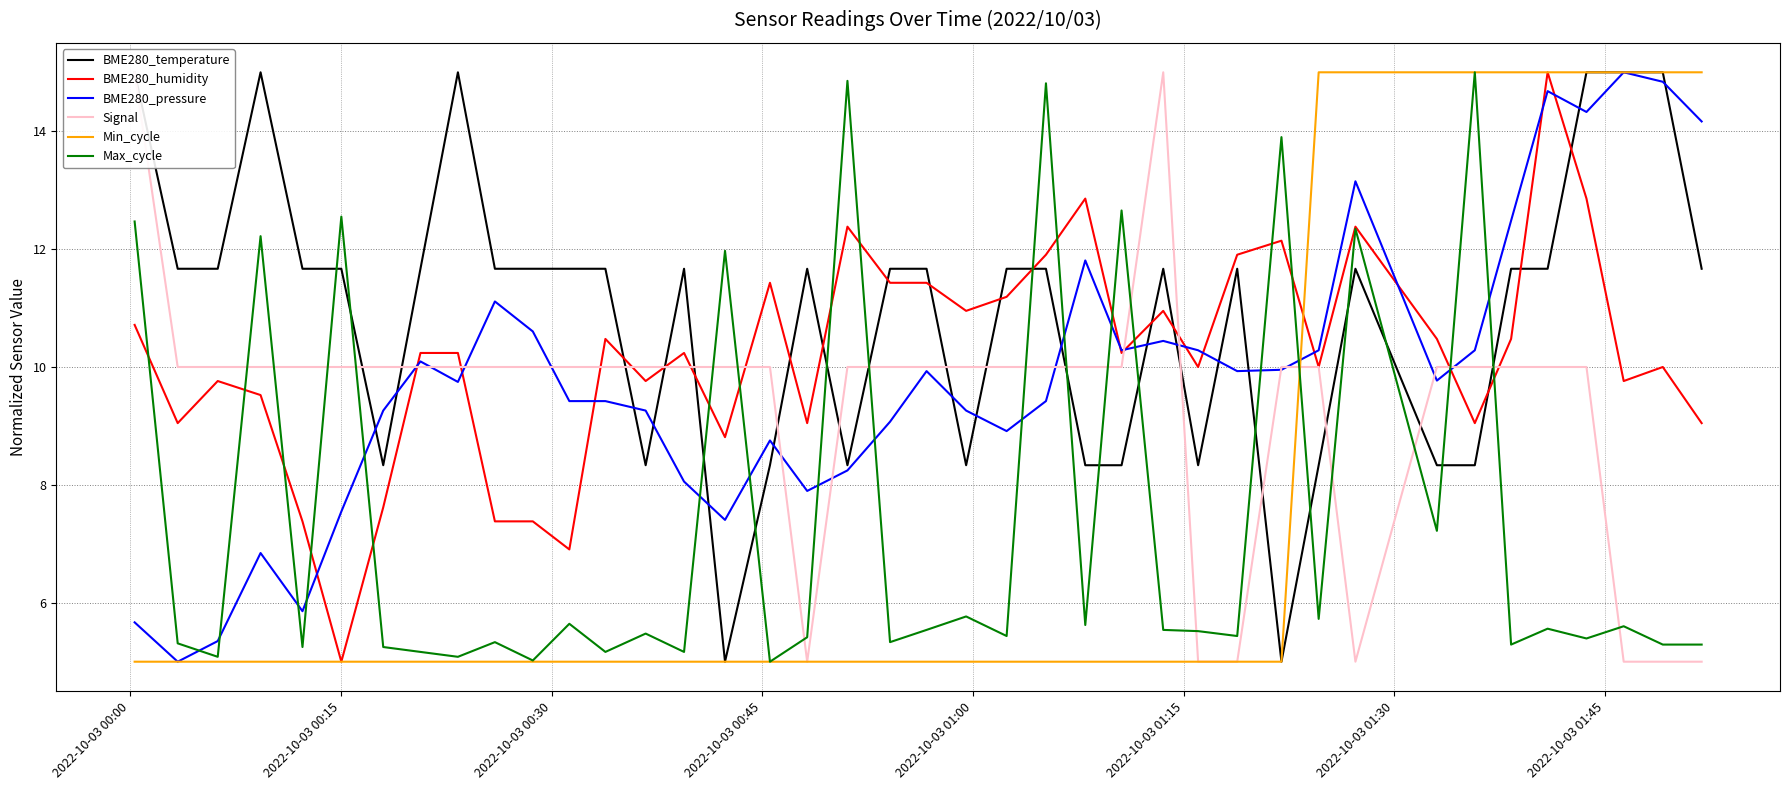

Rank the series by their maximum value, from highest to lowest.

BME280_temperature, BME280_humidity, BME280_pressure, Signal, Min_cycle, Max_cycle